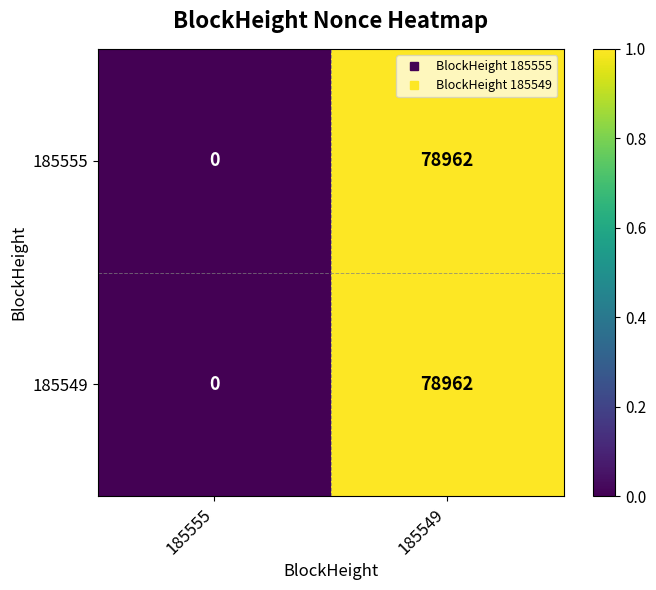

How many data points does each series have?

2